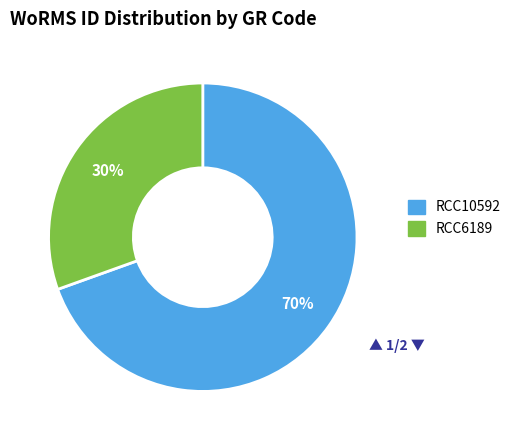

The RCC10592 slice represents 63% of the pie. True or false?

False